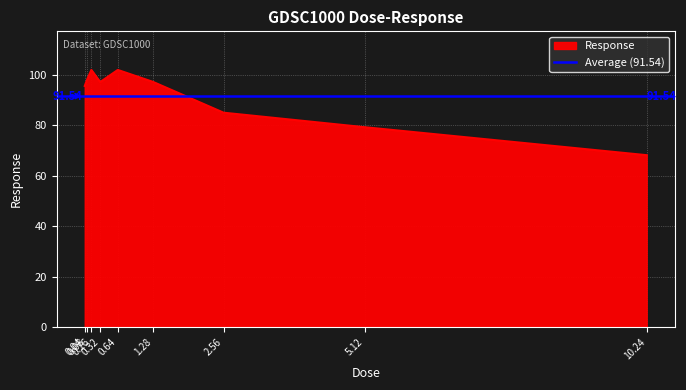

What is the value of the 8th point from the left?

79.2